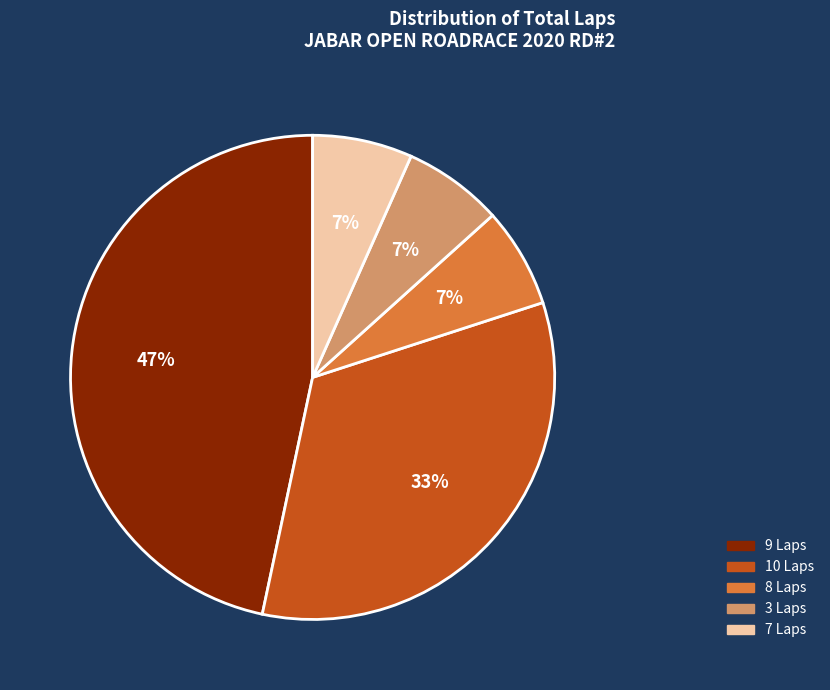

To the nearest percent, what is the average slice percentage?

20%